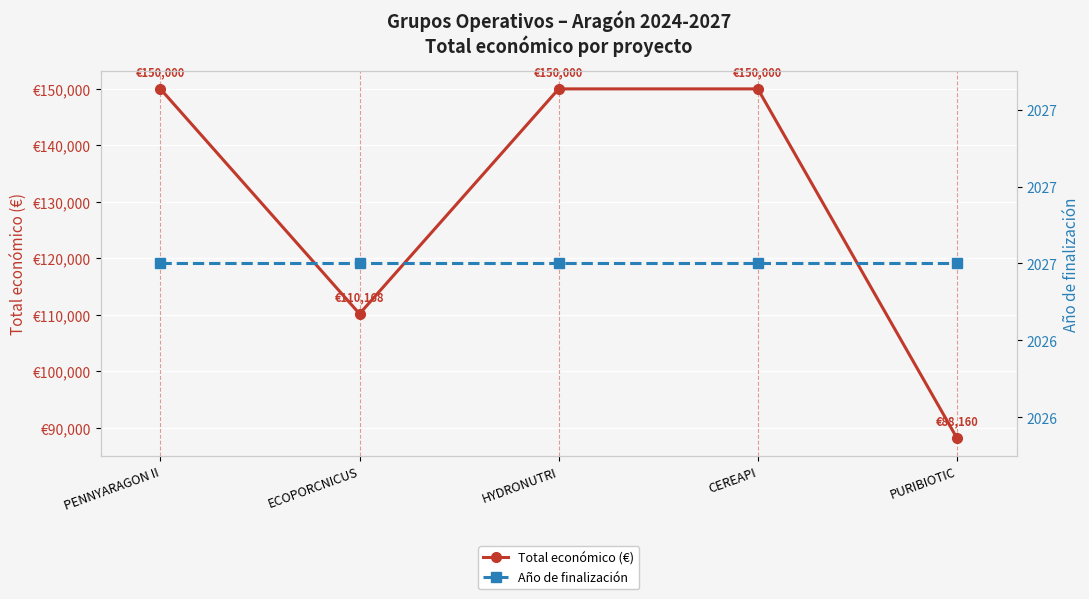

What position from the right is HYDRONUTRI?

3